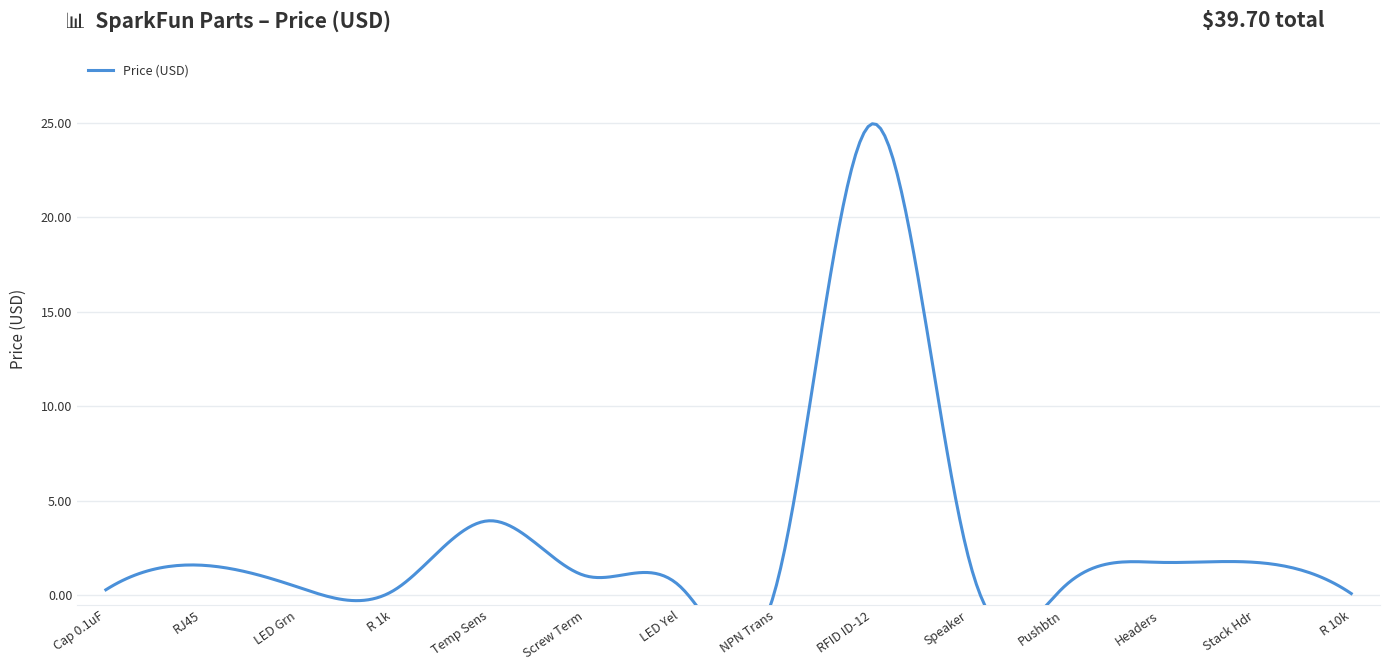

Reading left to right, transcribe all the data shown in this chart.

Capacitor Ceramic 0.1uF=0.3	RJ45 8-Pin Connector=1.6	LED - Basic Green 3mm=0.5	Resistor 1k Ohm 1/6 Watt PTH=0.2	One Wire Digital Temperature Sensor=4.0	Screw Terminals 3.5mm Pitch (3-Pin)=1.1	LED - Basic Yellow 3mm=0.5	Transistor - NPN, 60V 200mA=0.6	RFID Reader ID-12 (125 kHz)=24.9	Mini Speaker - PC Mount 12mm=2.1	Mini Pushbutton Switch=0.5	Break Away Headers - Straight=1.8	Arduino Stackable Header Kit=1.8	Resistor 10k Ohm 1/6th Watt PTH=0.1